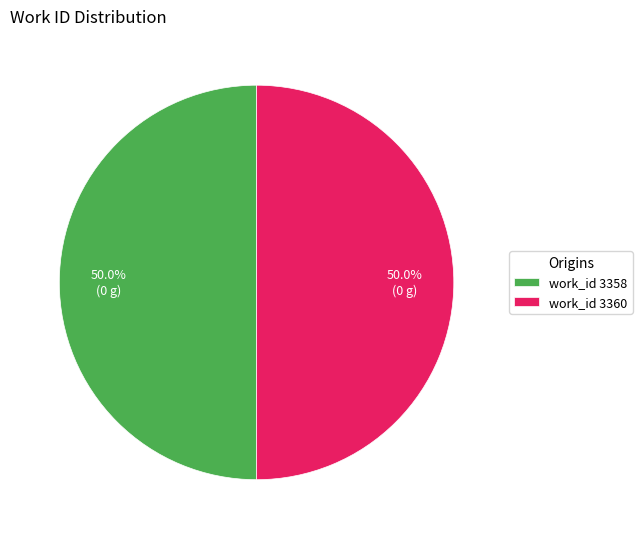

To the nearest percent, what is the average slice percentage?

50%